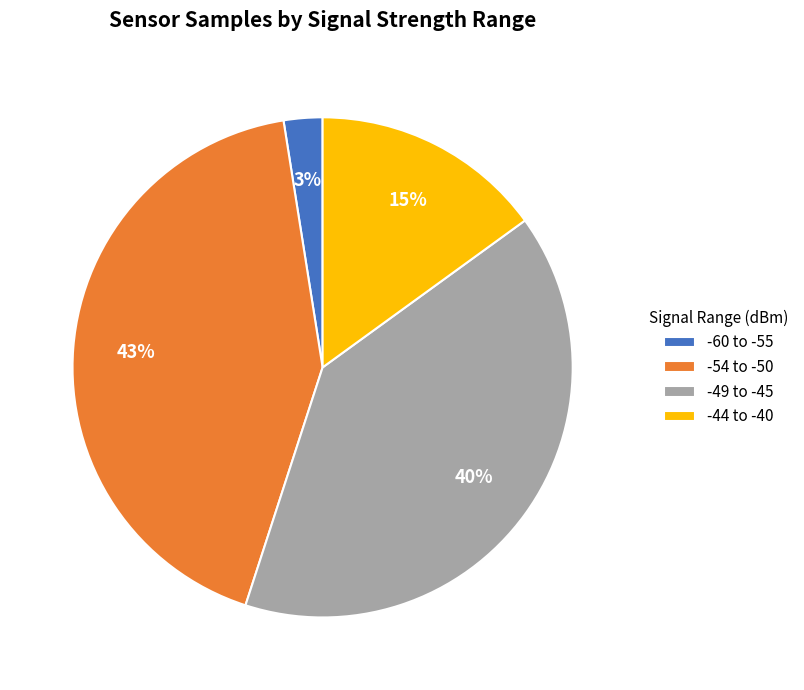

What is the ratio of the value at -49 to -45 to the value at -54 to -50?

0.9